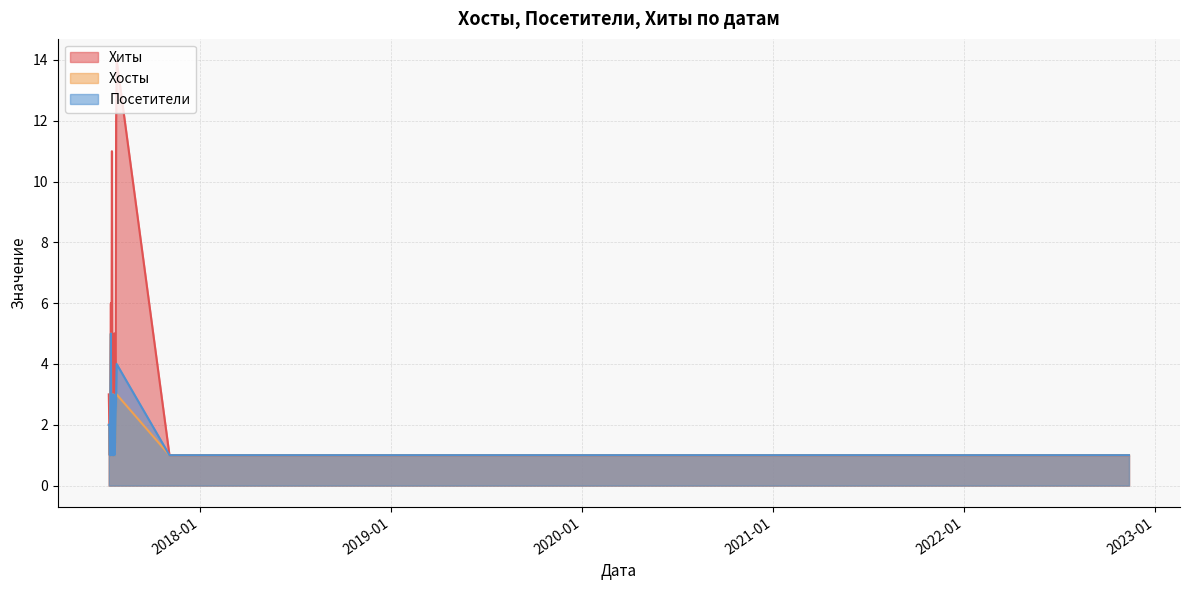

Which series has the largest total across all categories?

Хиты